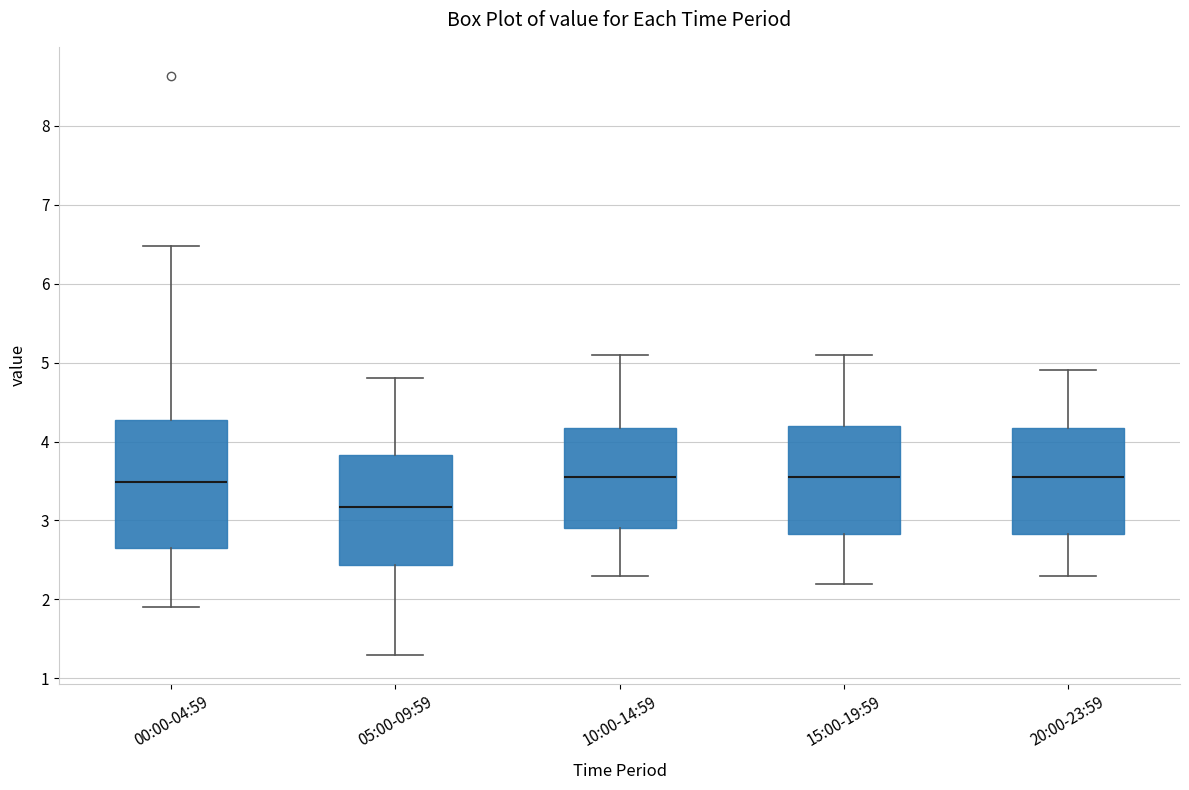

Comparing the boxes themselves (not the whiskers), which one is the tallest?

00:00-04:59